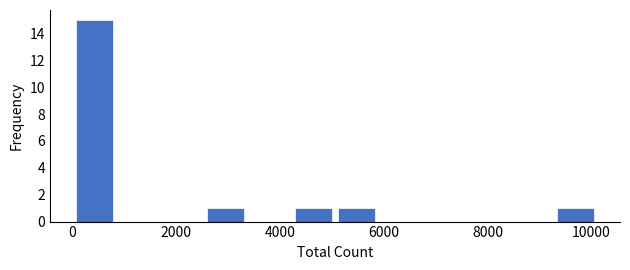

Which range on the x-axis has the tallest bar?

0 to 800